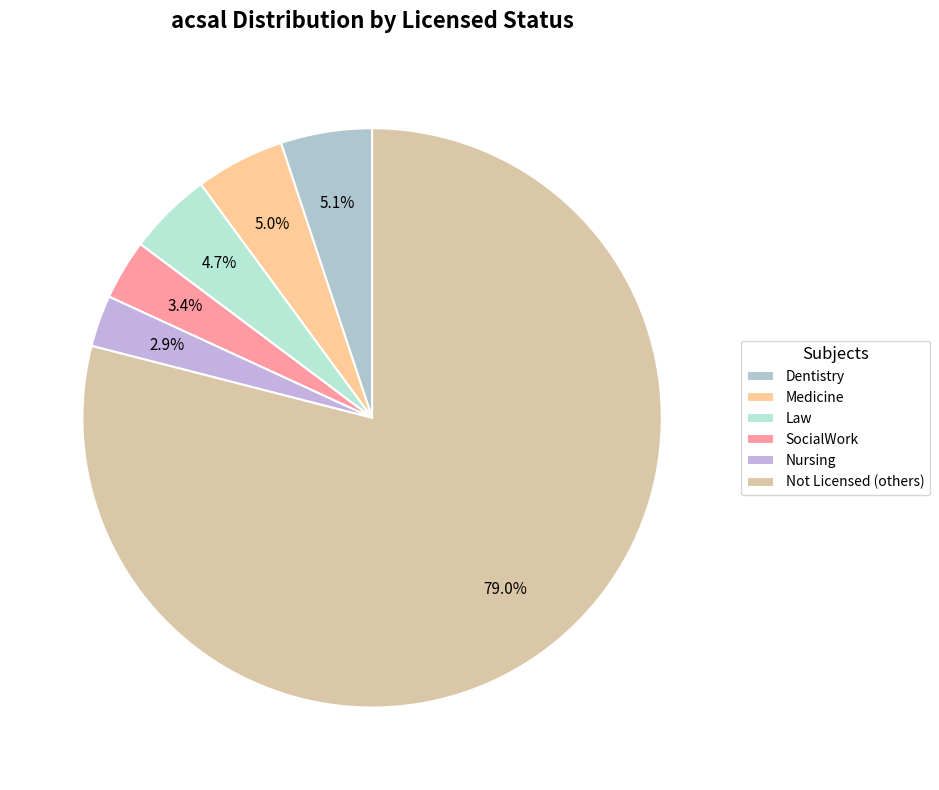

How many segments does this pie chart have?

6